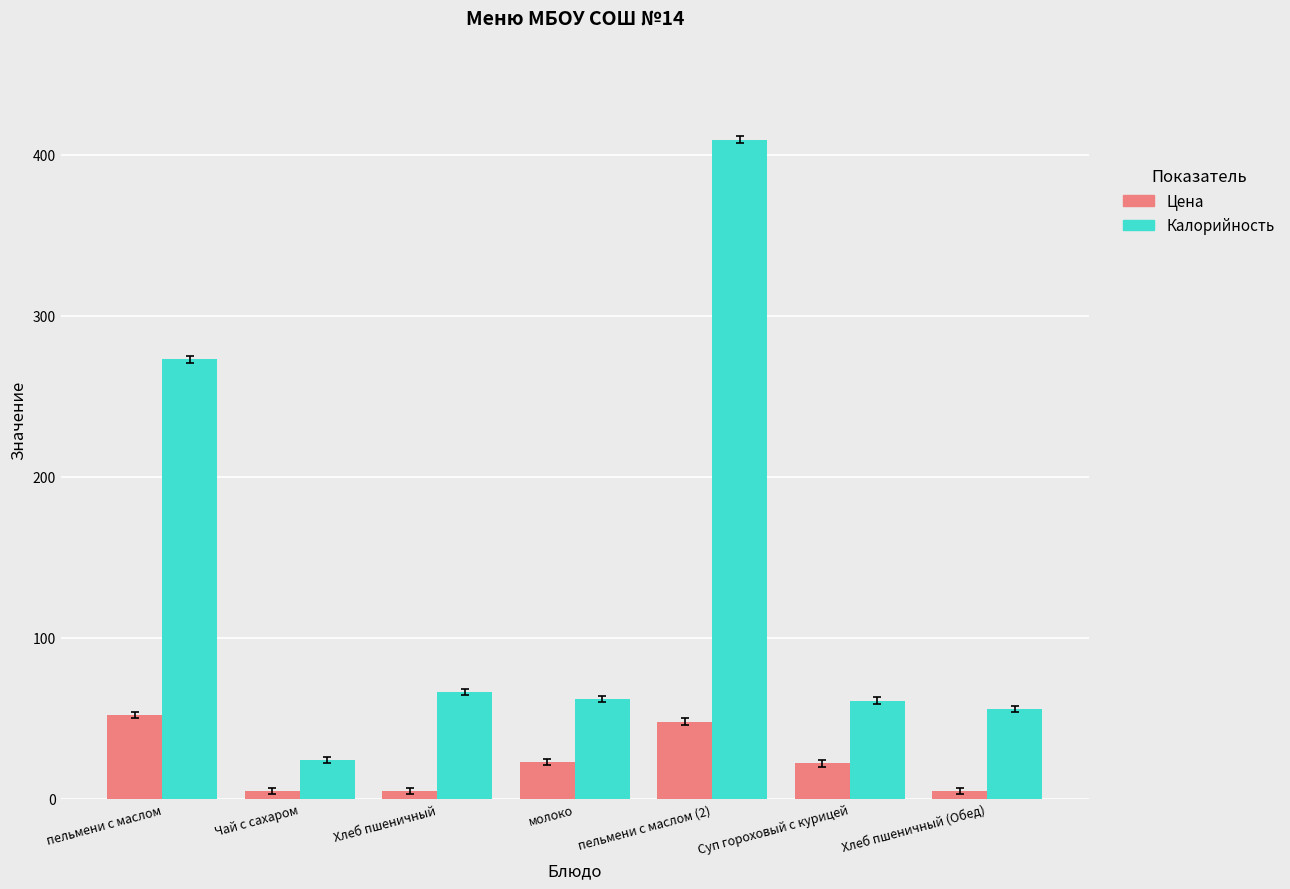

At how many categories does at least one series exceed 207?

2